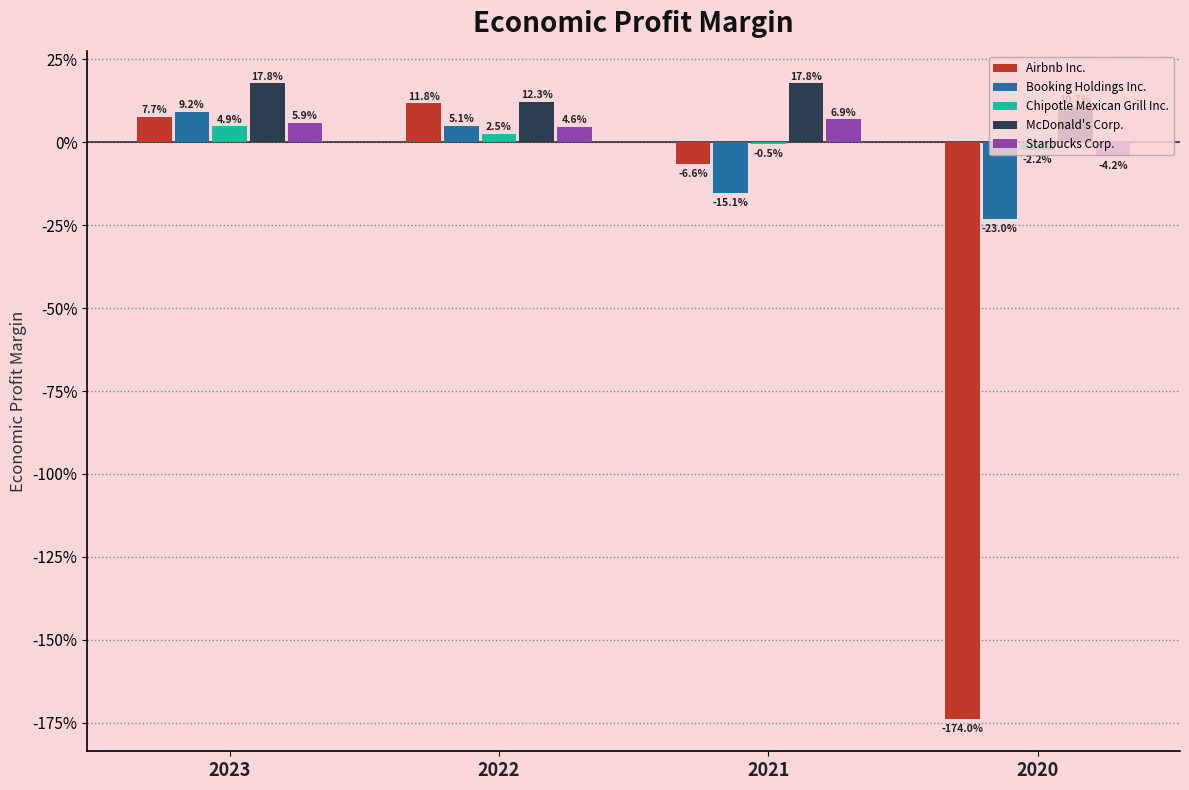

What is the sum of all McDonald's Corp. values?

0.6